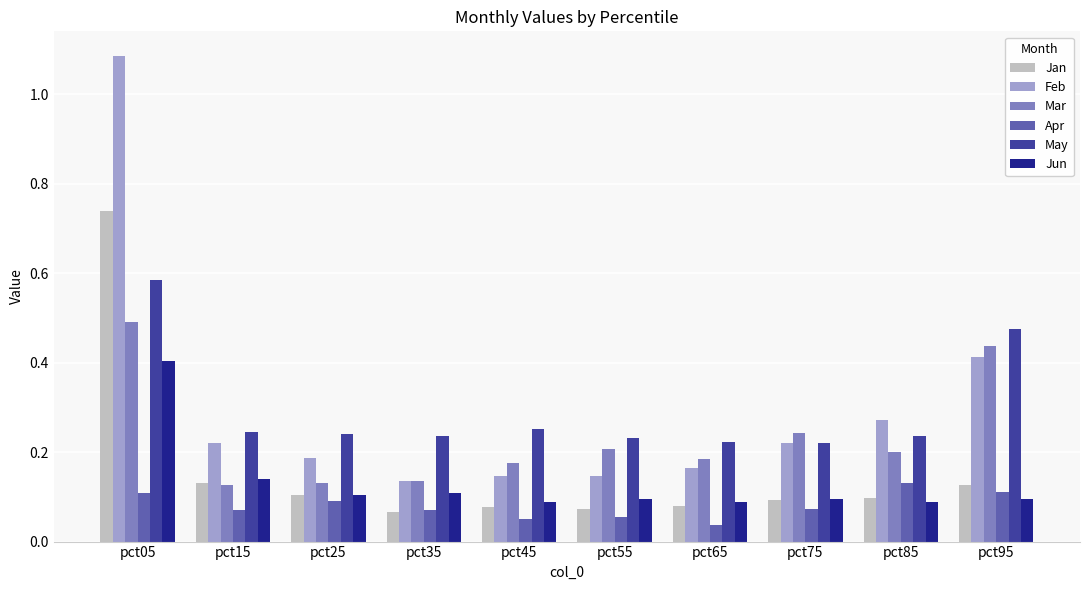

How many May values are between 0 and 1?

10